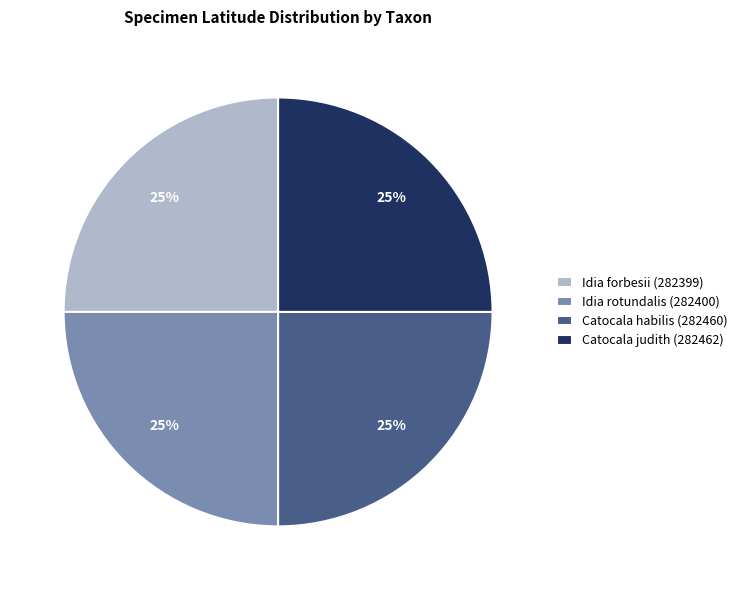

What is the ratio of the value at Idia rotundalis (282400) to the value at Catocala judith (282462)?

1.0